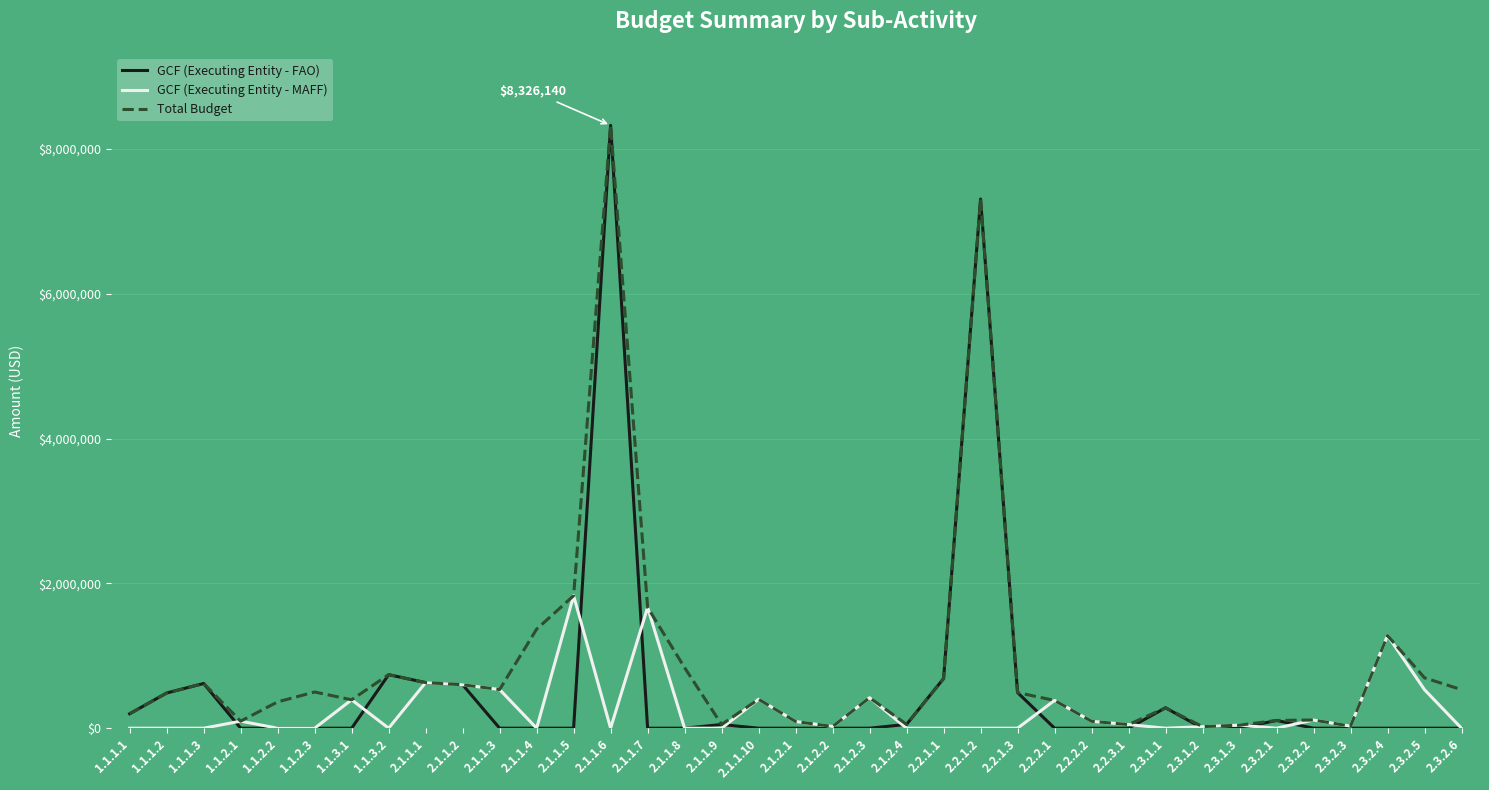

Which series has the widest spread of values?

GCF (Executing Entity - FAO)